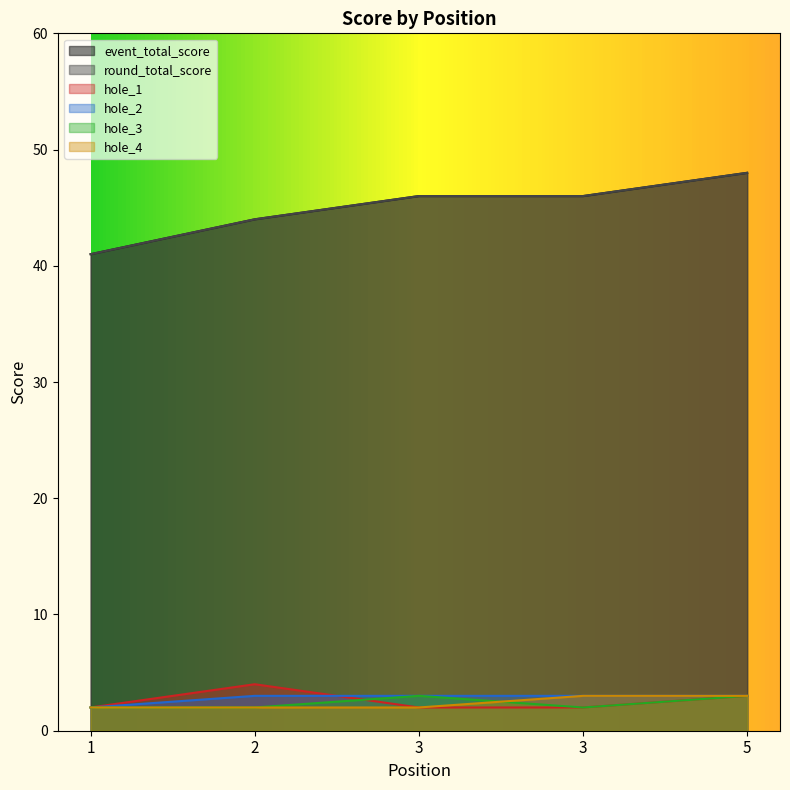

After their last crossing, which series has the higher values: hole_2 or hole_1?

hole_2